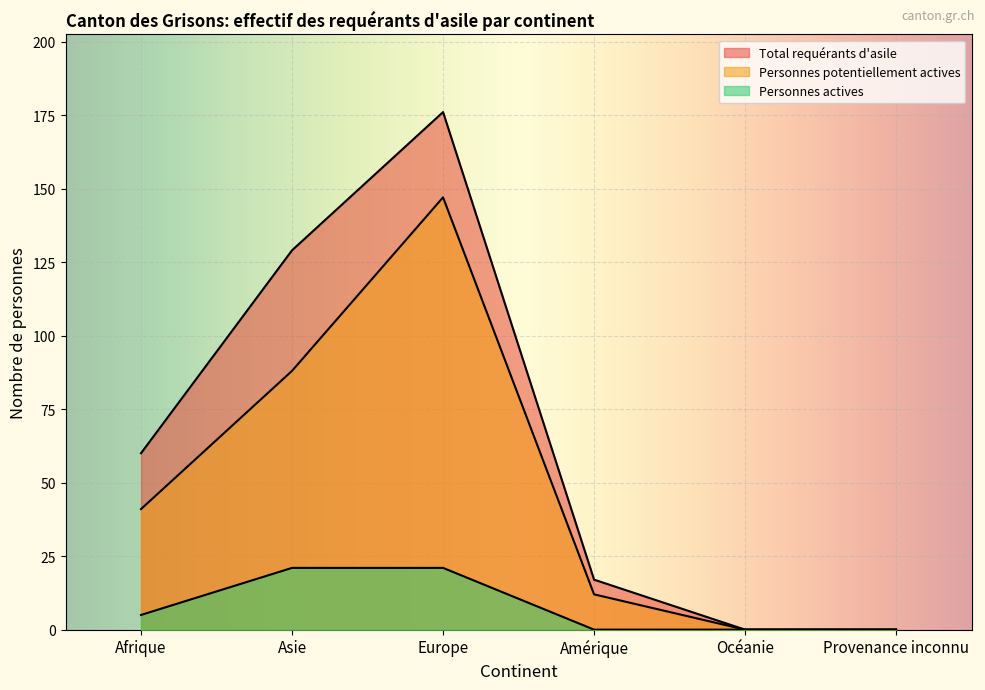

Between Amérique and Europe, which is larger?

Europe